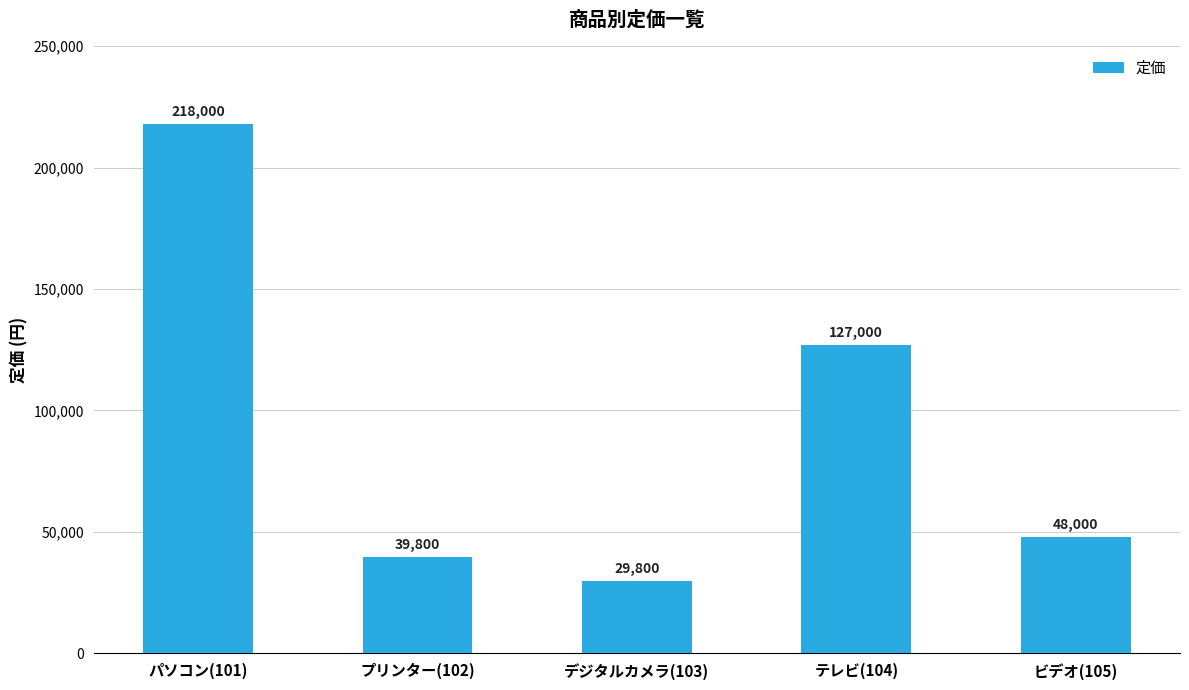

Is it true that the value at デジタルカメラ(103) is 8884?

False